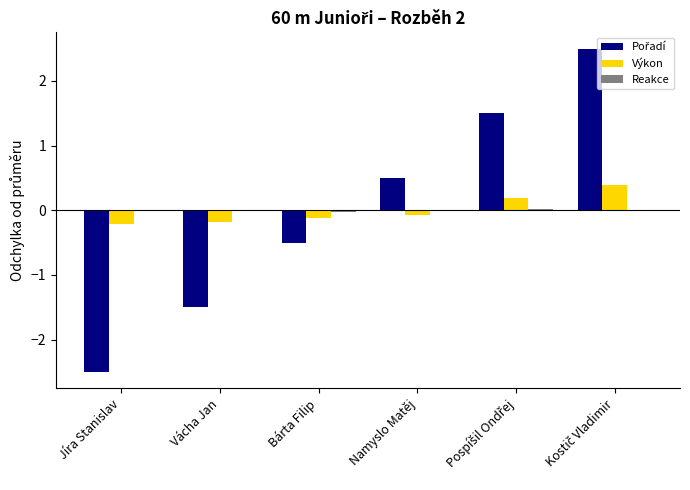

The value of Výkon at Vácha Jan is -0.2. True or false?

True